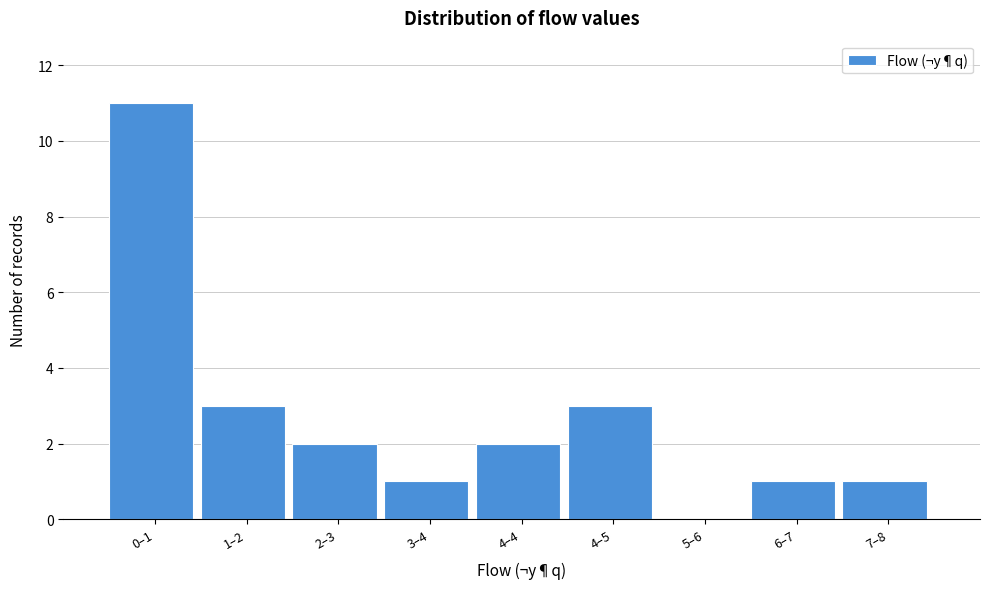

Reading left to right, extract all data points from this chart.

0–1=11	1–2=3	2–3=2	3–4=1	4–4=2	4–5=3	5–6=0	6–7=1	7–8=1